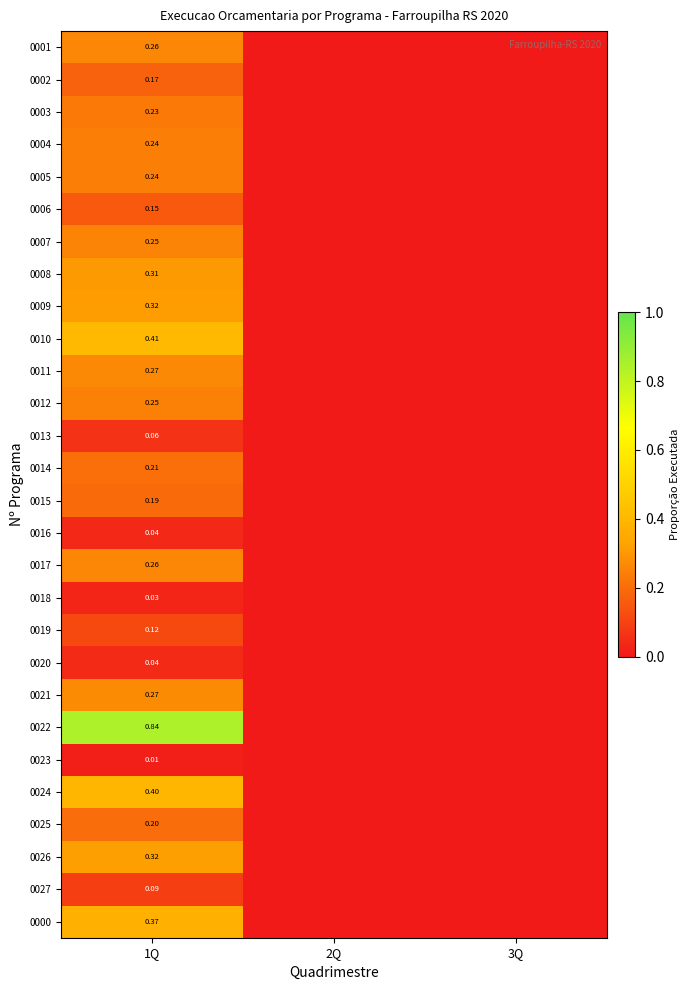

What is the difference between the 0003 values at 1Q and 3Q?

0.2